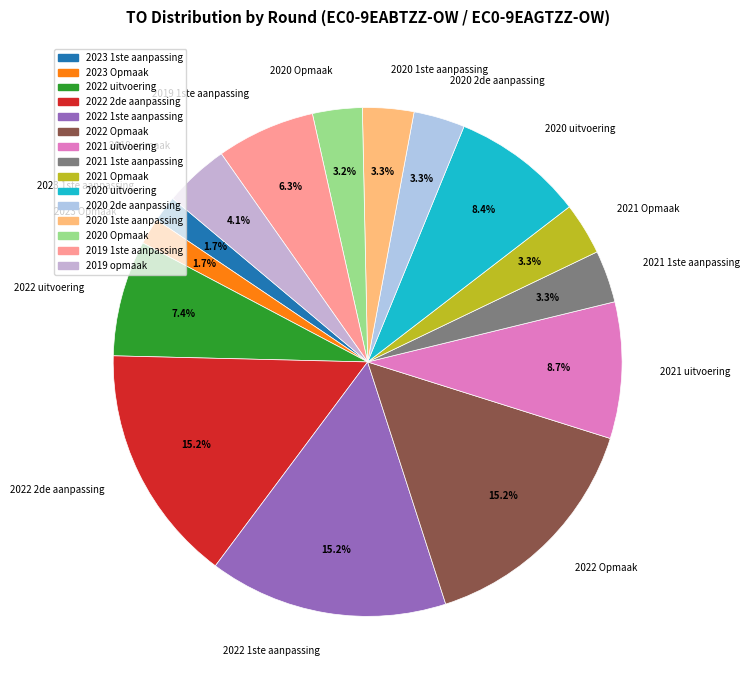

What percentage is NOT represented by 2022 Opmaak?

84.8%